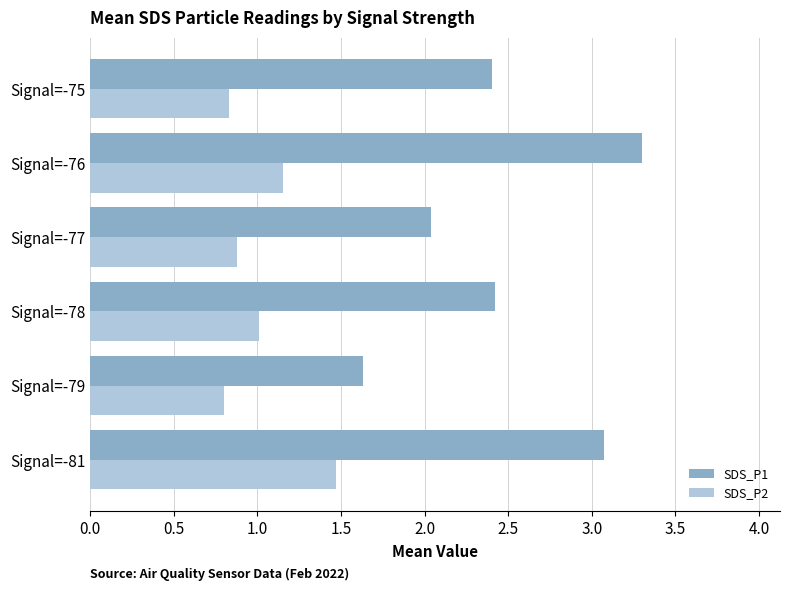

What is the average value of the SDS_P1 series?

2.5